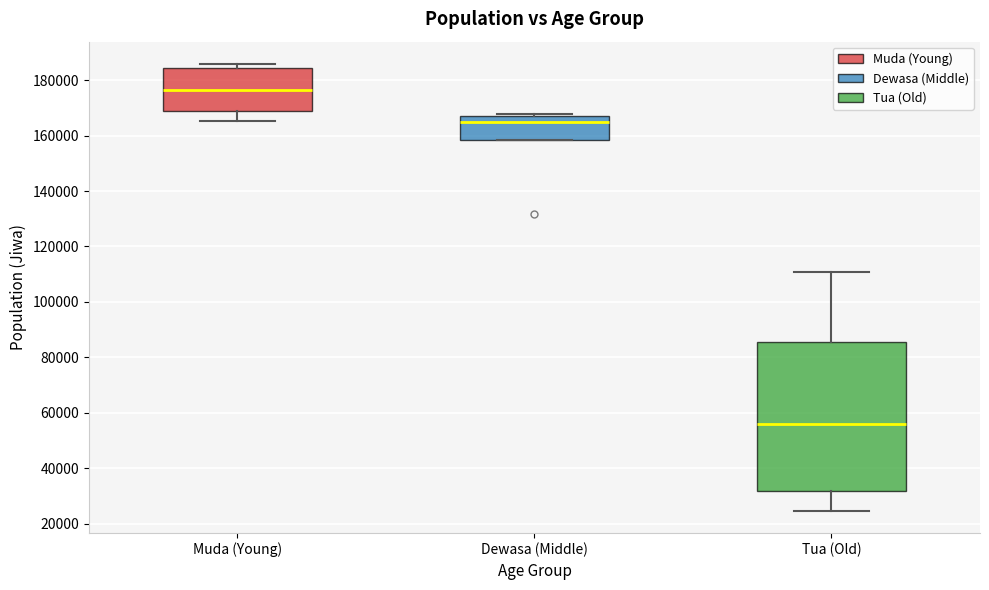

Which box has the lowest median line?

Tua (Old)